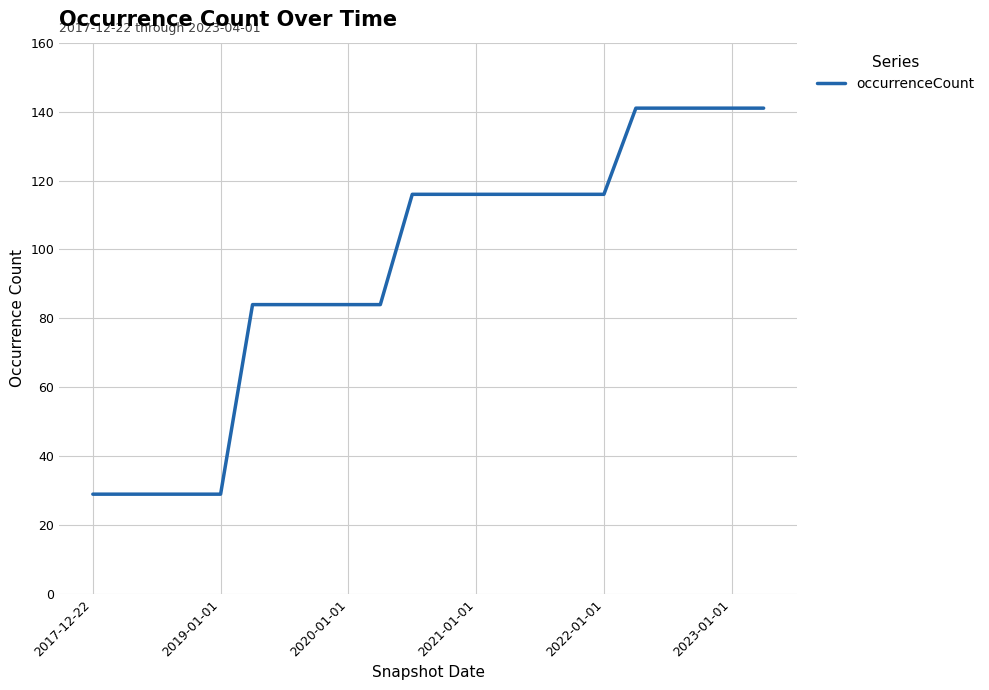

What is the greatest value displayed?

141